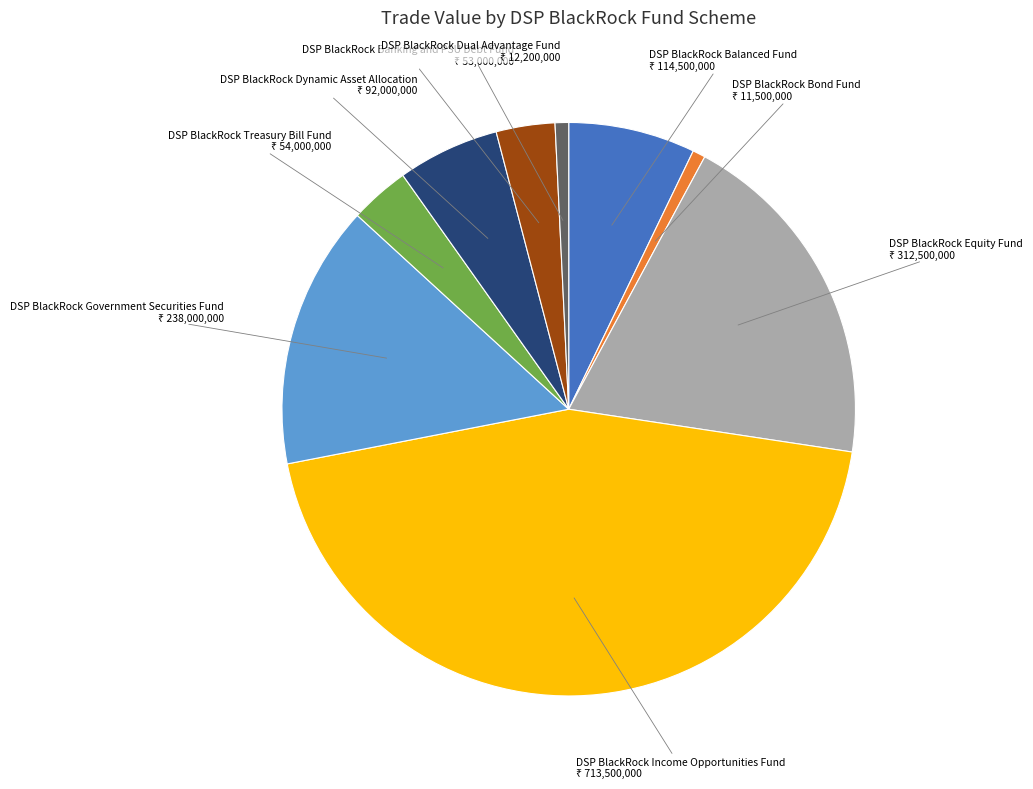

Is it true that DSP BlackRock Income Opportunities Fund is 45% of the pie?

True